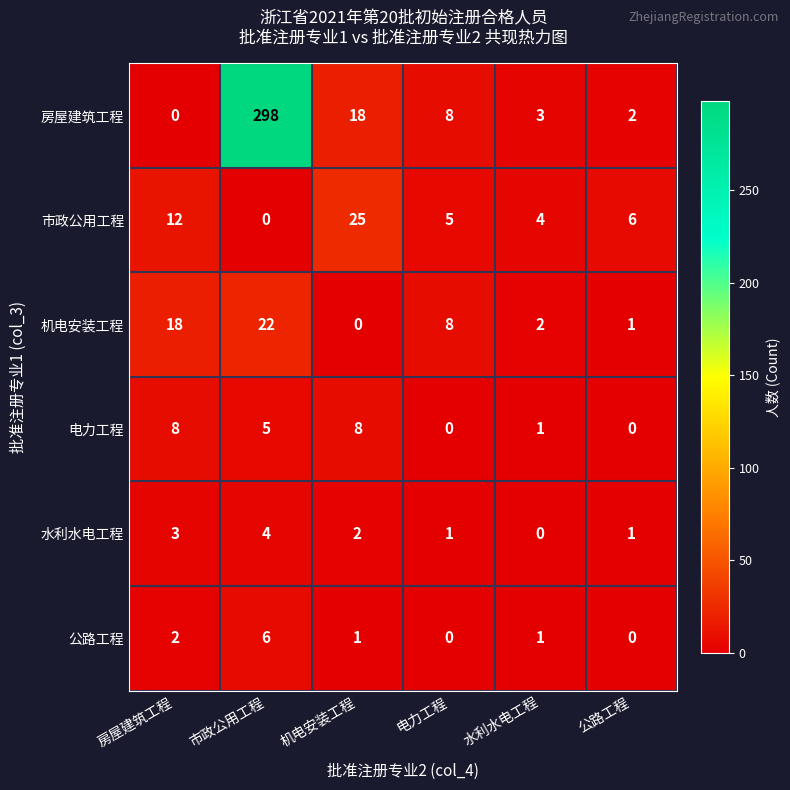

Count the 电力工程 values in the range 0 to 8.

6